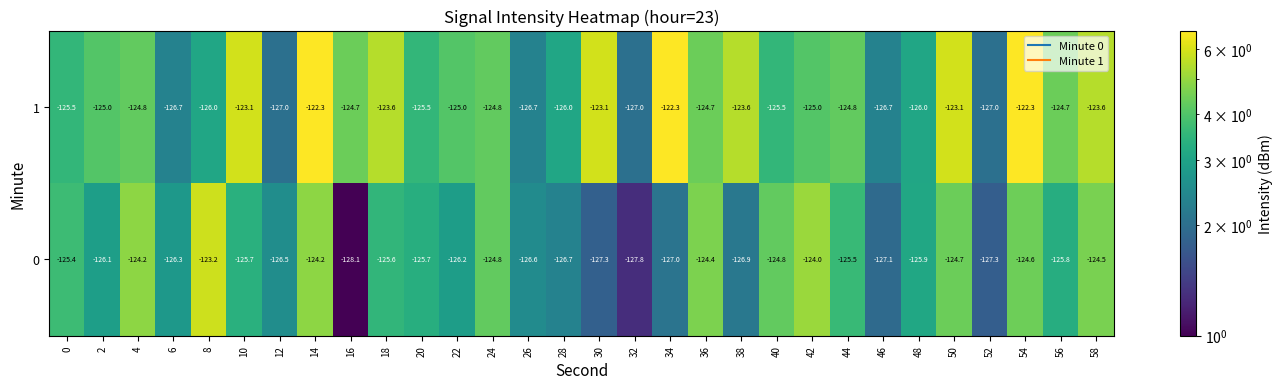

List the series in order of their overall mean, highest first.

1, 0